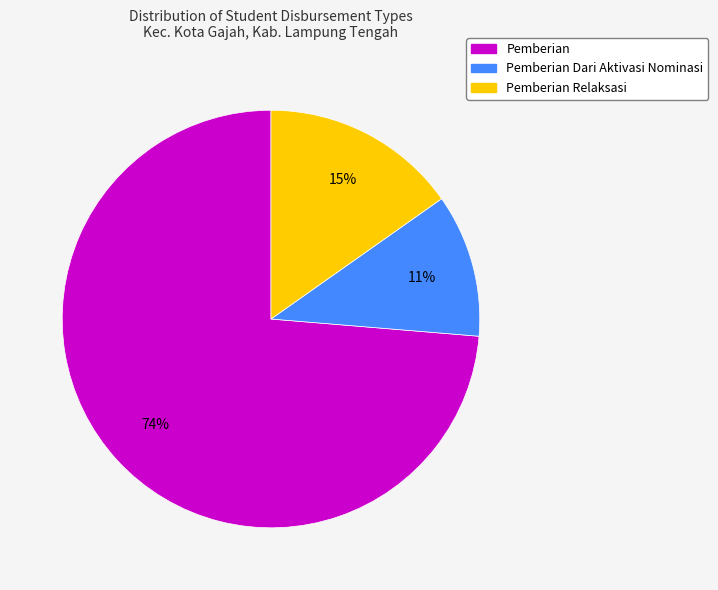

To the nearest percent, what is the difference between the largest and smallest slice percentages?

63%